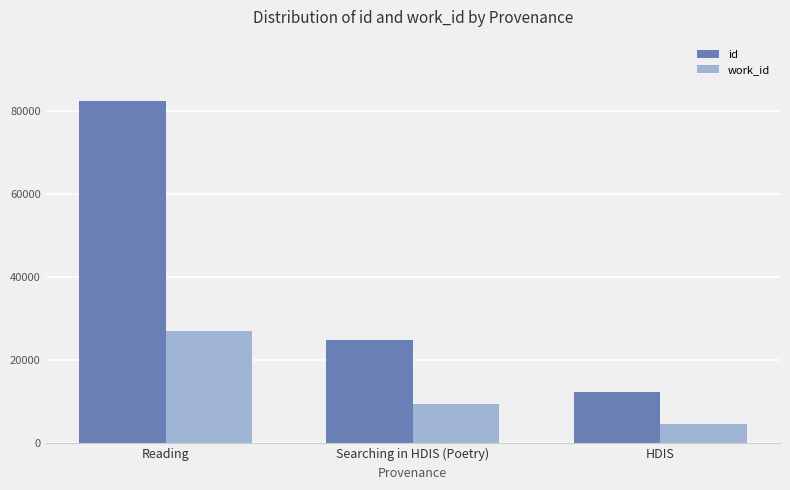

Which series changed the most between Reading and Searching in HDIS (Poetry)?

id